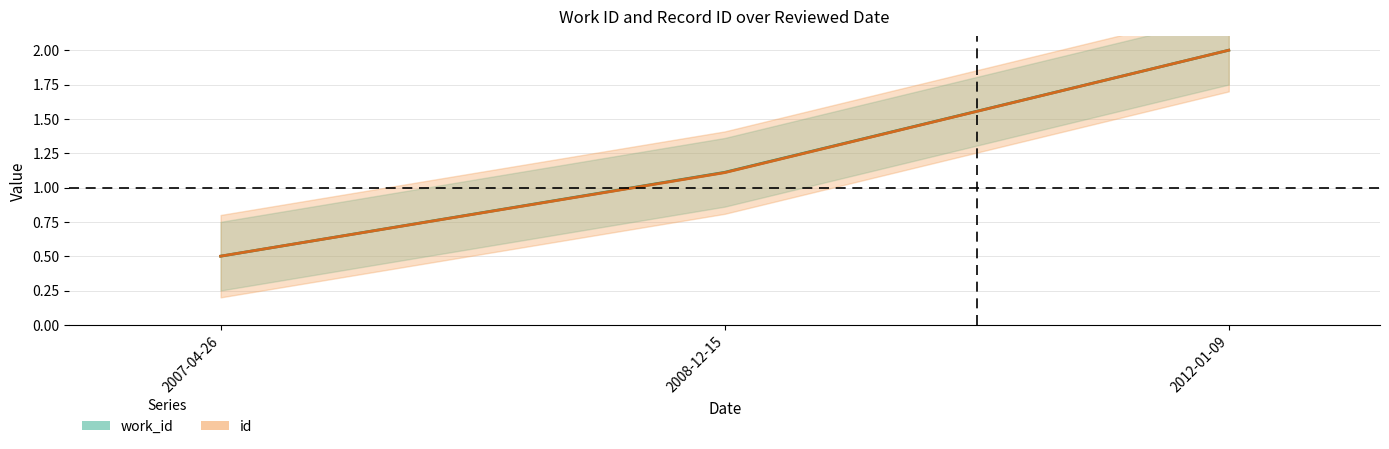

What are all the series names shown in the legend?

work_id, id